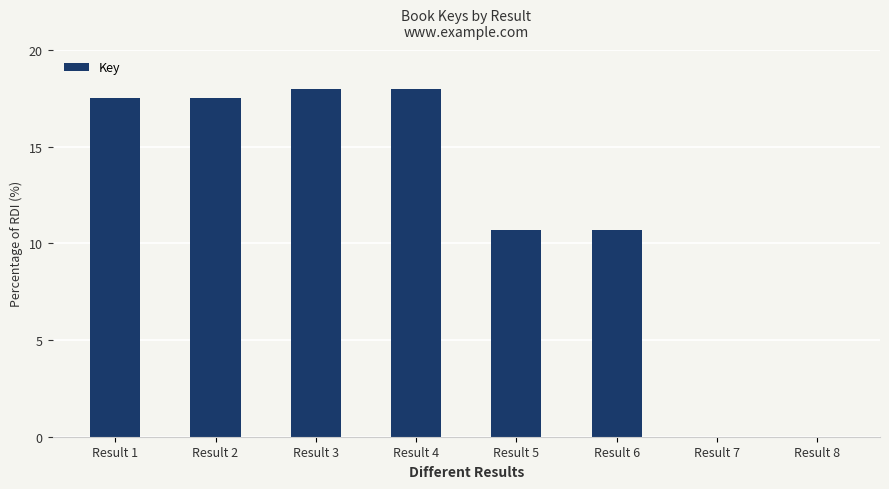

Are the bars horizontal?

No